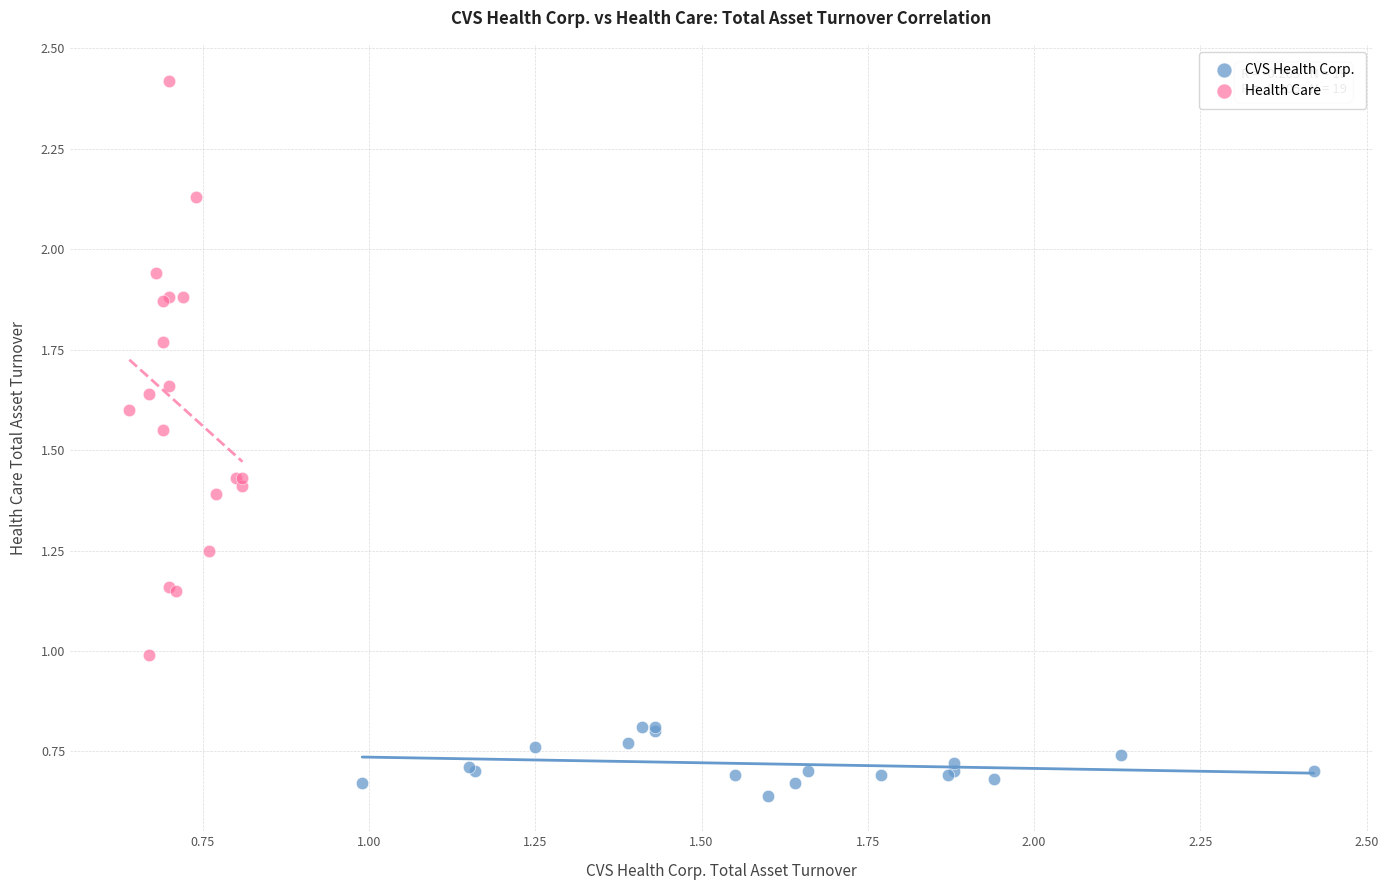

Which series has the widest spread of Y values?

Health Care